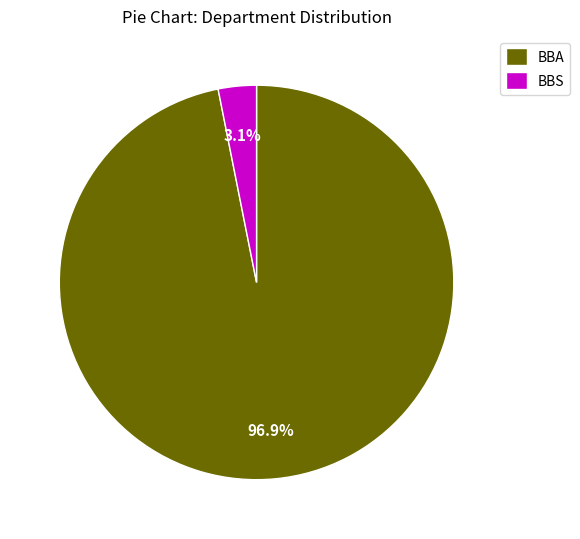

Does any single category account for the majority?

Yes